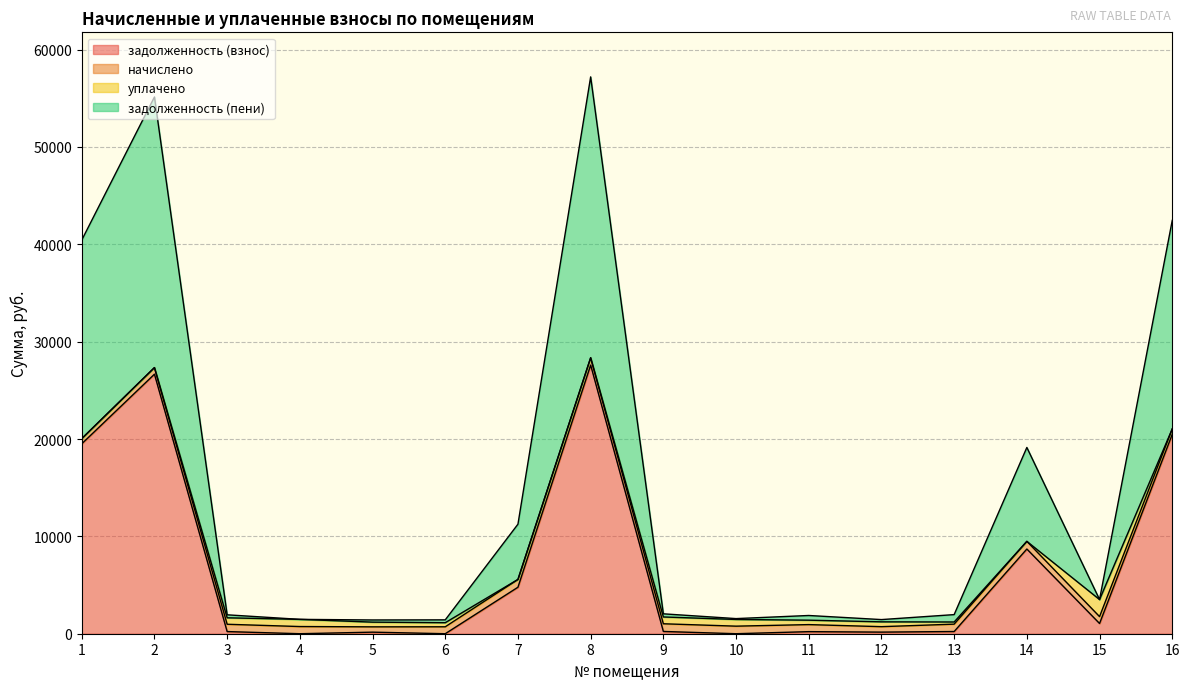

Which series has the largest total across all categories?

задолженность (пени)